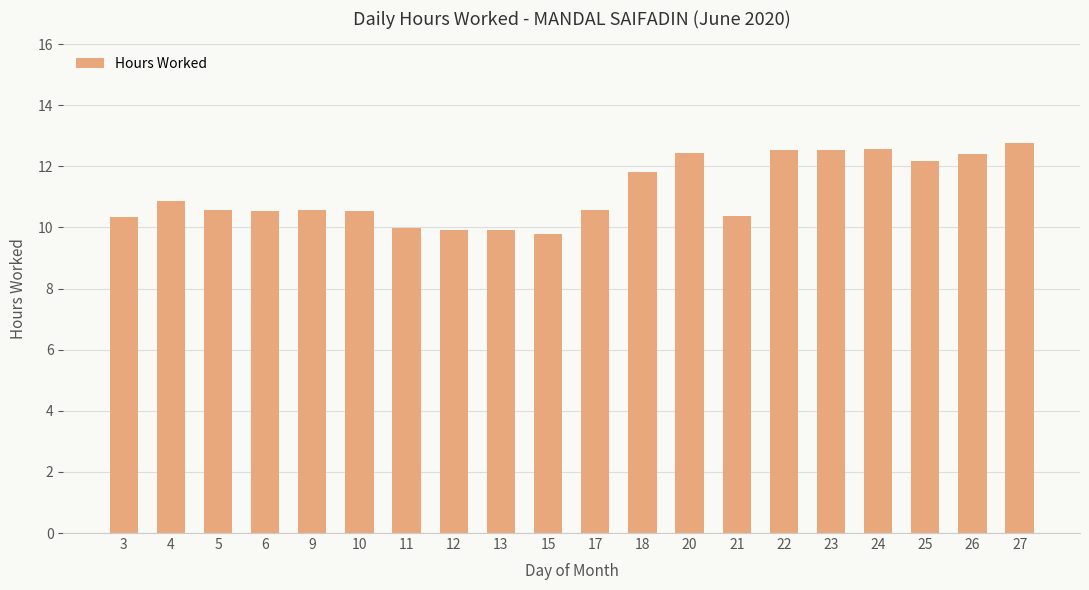

Is it true that the value at 27 is 4.5?

False